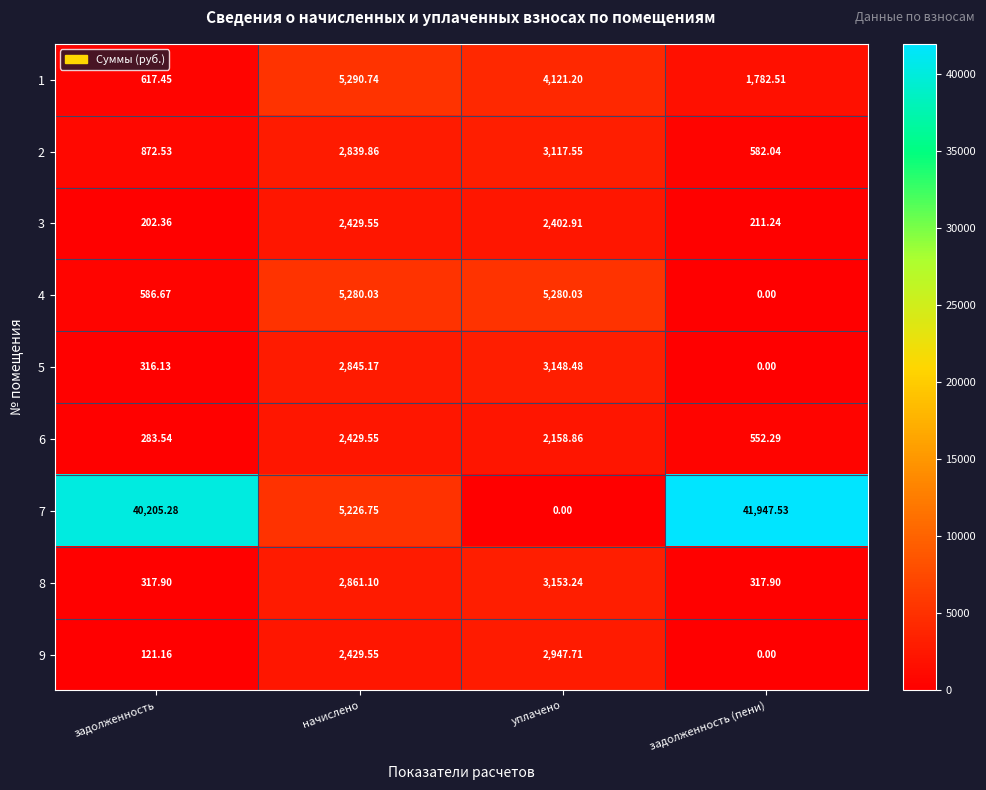

At which label is 3 closest to 1315?

уплачено